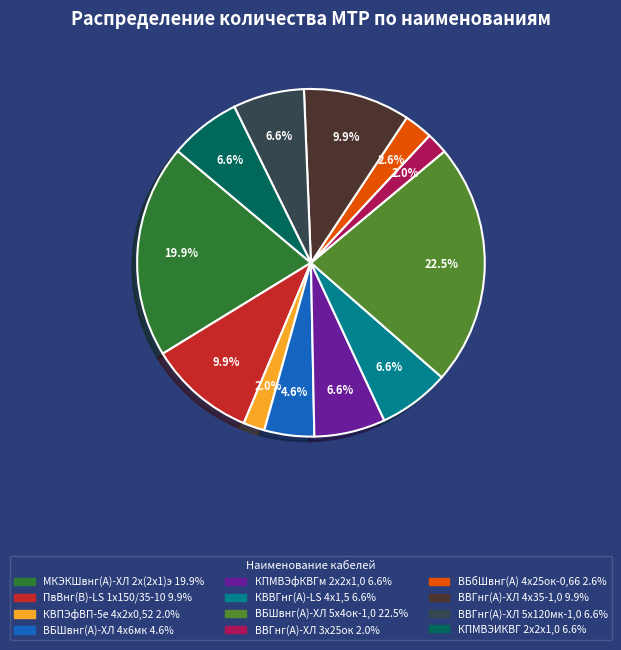

Does any single category account for the majority?

No